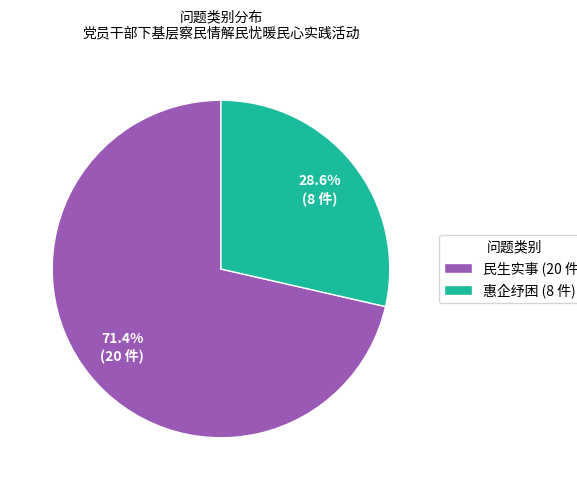

To the nearest percent, what is the difference between the 惠企纾困 and 民生实事 slice percentages?

43%